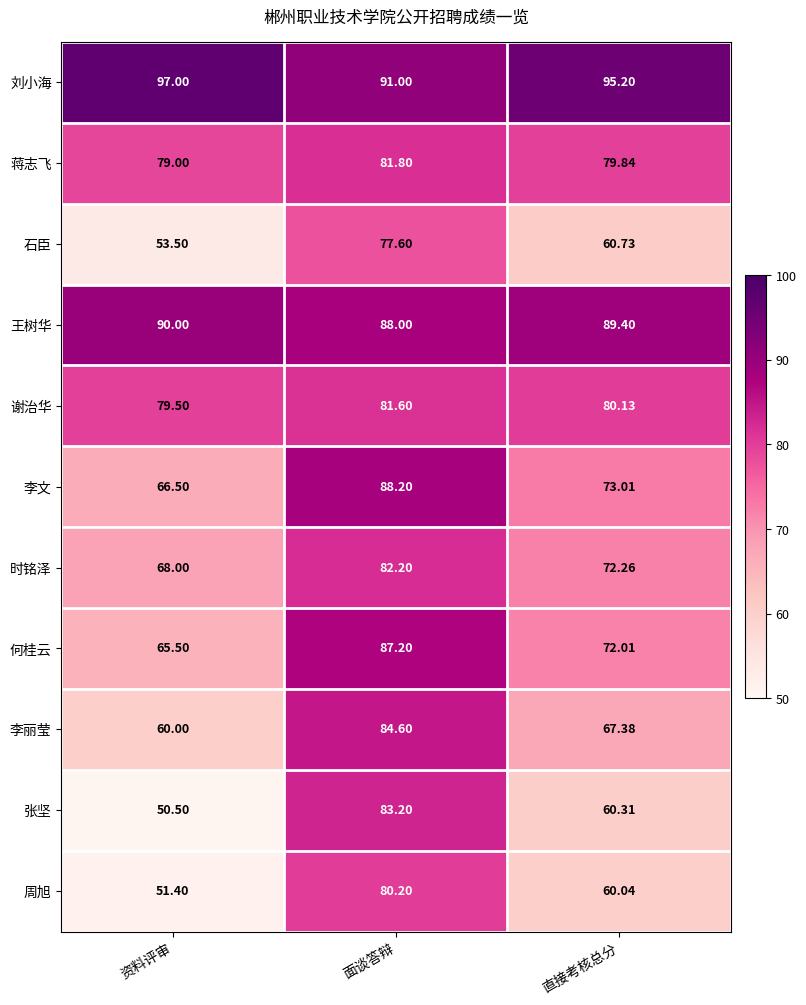

At 直接考核总分, list the series in order from largest to smallest.

刘小海, 王树华, 谢治华, 蒋志飞, 李文, 时铭泽, 何桂云, 李丽莹, 石臣, 张坚, 周旭